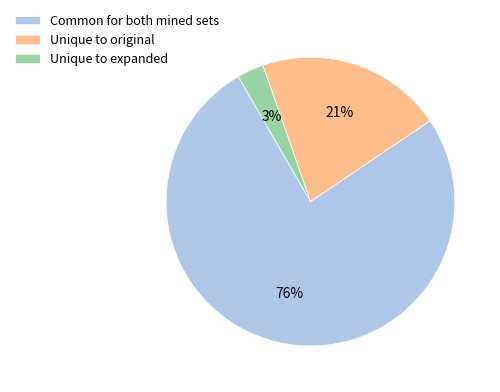

Do Unique to original and Unique to expanded together represent more than half of the pie?

No